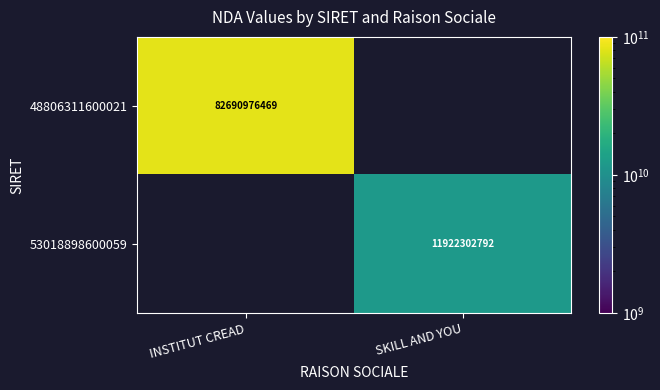

Is the value of 53018898600059 at SKILL AND YOU greater than the value of 48806311600021 at INSTITUT CREAD?

No